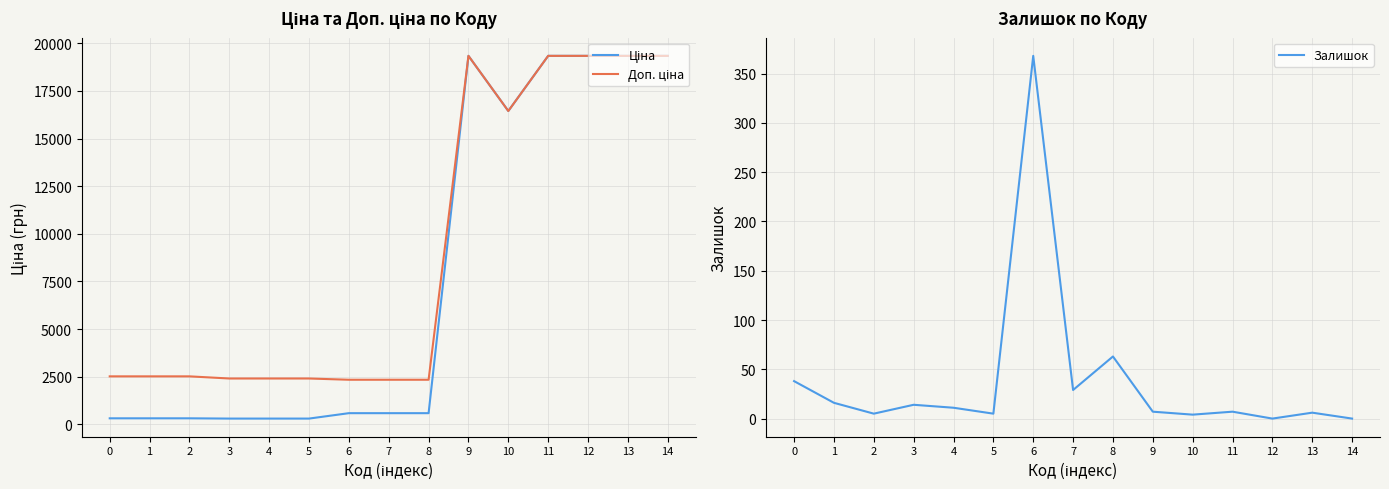

Rank the series by their maximum value, from lowest to highest.

Залишок, Ціна, Доп. ціна